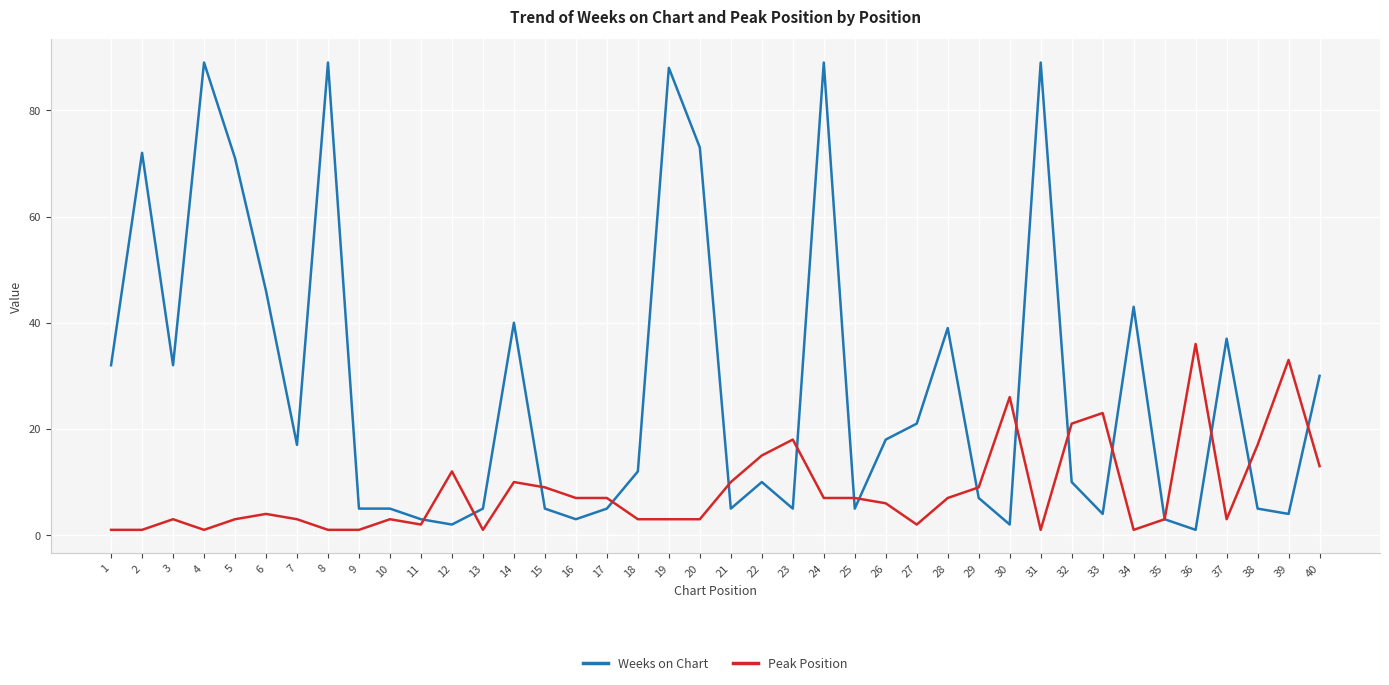

Is this an area chart (filled region under the line)?

No